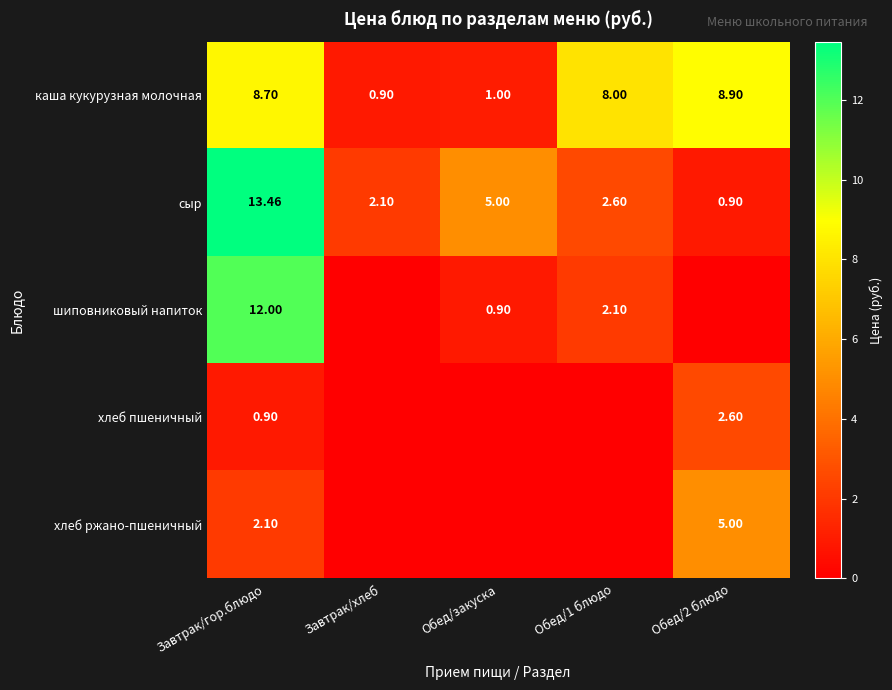

The value of хлеб ржано-пшеничный at Завтрак/гор.блюдо is 1.3. True or false?

False